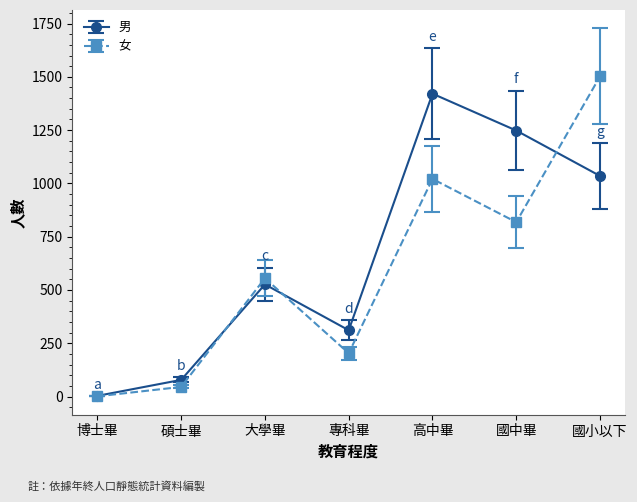

Reading left to right, extract all data points from this chart.

男: 3	78	526	311	1421	1248	1035
女: 1	45	555	203	1021	818	1502